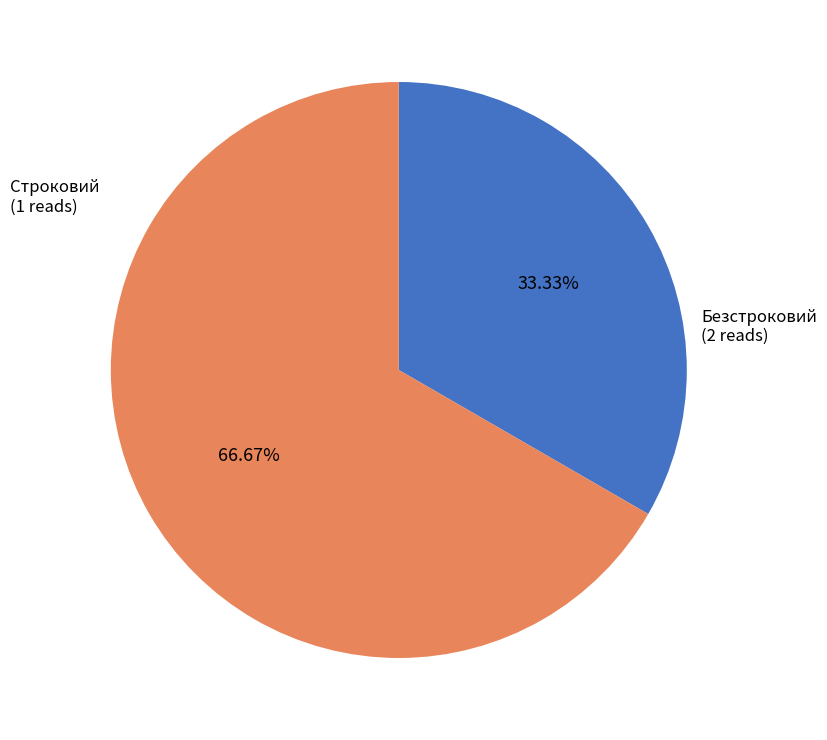

The Безстроковий slice represents 67% of the pie. True or false?

True